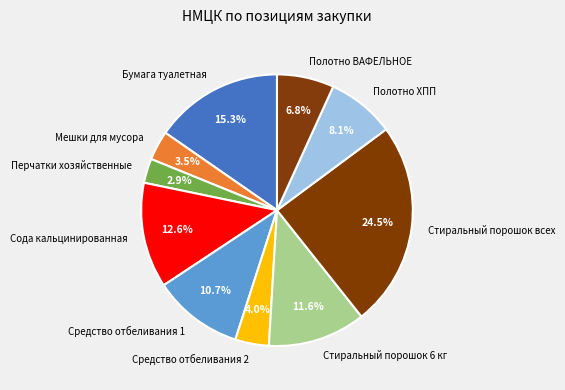

How much of the chart is everything except Мешки для мусора?

96.5%